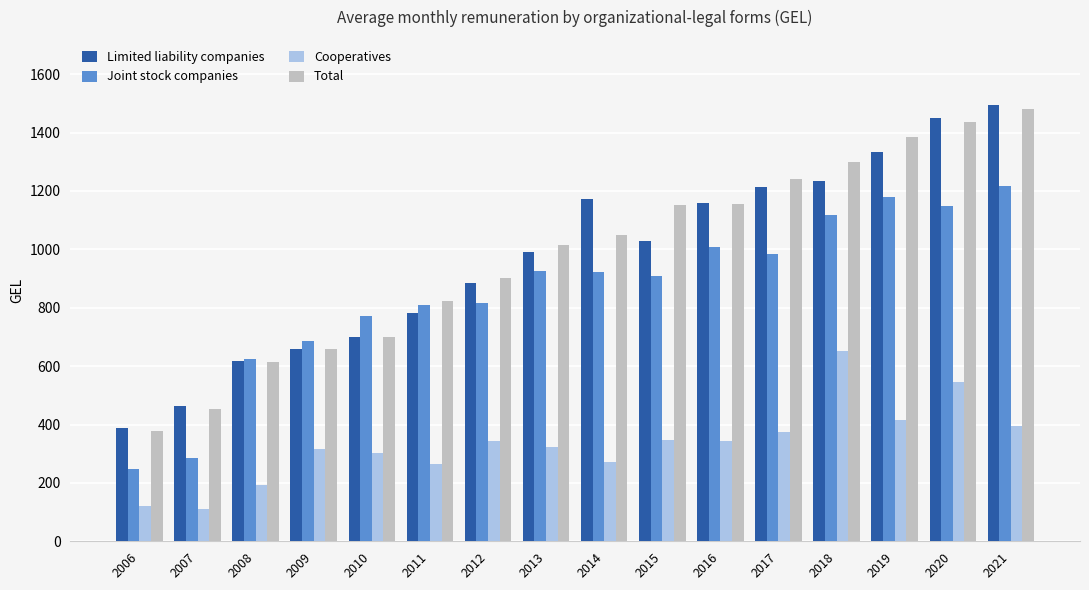

Is the value of Joint stock companies at 2015 greater than the value of Limited liability companies at 2016?

No